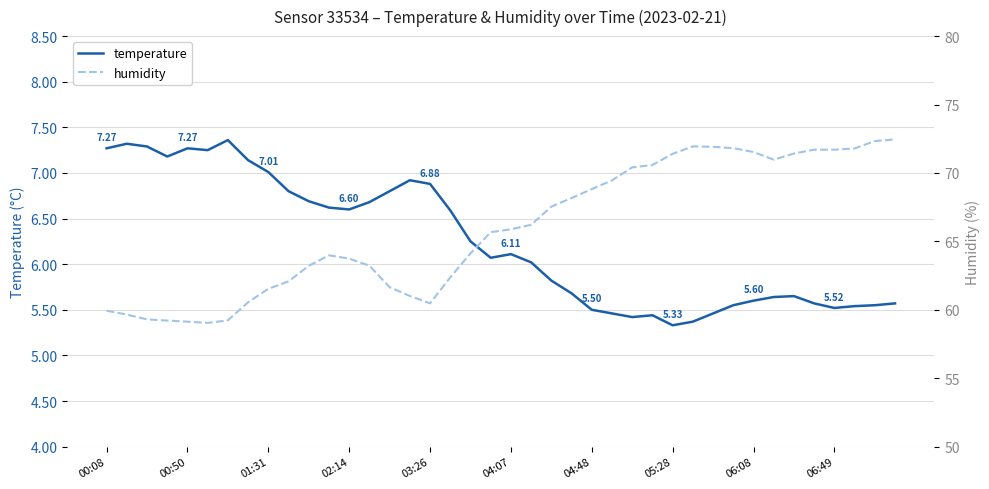

Reading left to right, list all the values displayed in this chart.

temperature: 7.3	7.3	7.3	7.2	7.3	7.2	7.4	7.1	7.0	6.8	6.7	6.6	6.6	6.7	6.8	6.9	6.9	6.6	6.2	6.1	6.1	6.0	5.8	5.7	5.5	5.5	5.4	5.4	5.3	5.4	5.5	5.5	5.6	5.6	5.7	5.6	5.5	5.5	5.5	5.6
humidity: 59.9	59.6	59.3	59.2	59.1	59.0	59.2	60.5	61.5	62.1	63.2	64.0	63.7	63.2	61.6	61.0	60.5	62.4	64.1	65.7	65.9	66.2	67.5	68.2	68.8	69.5	70.4	70.6	71.4	71.9	71.9	71.8	71.5	71.0	71.4	71.7	71.7	71.8	72.3	72.5